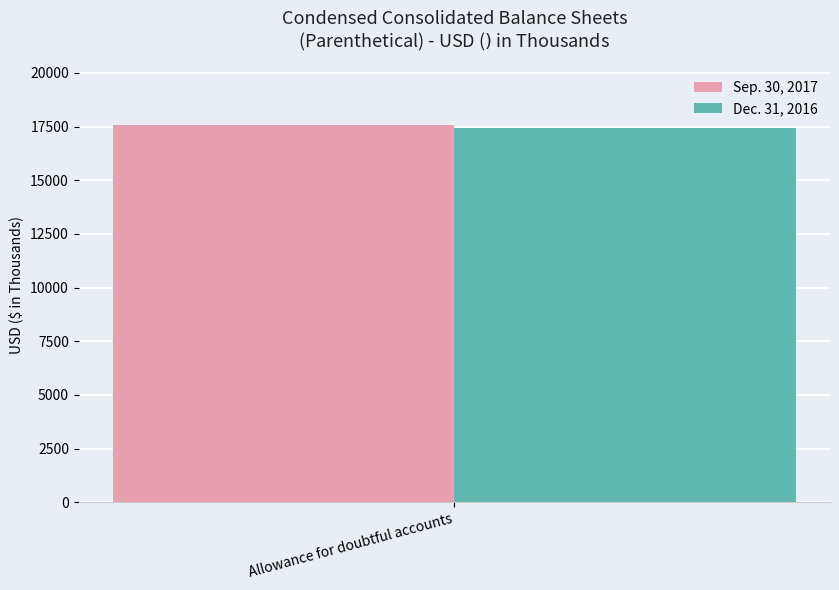

What is the spread (max minus min) of values at Allowance for doubtful accounts?

120